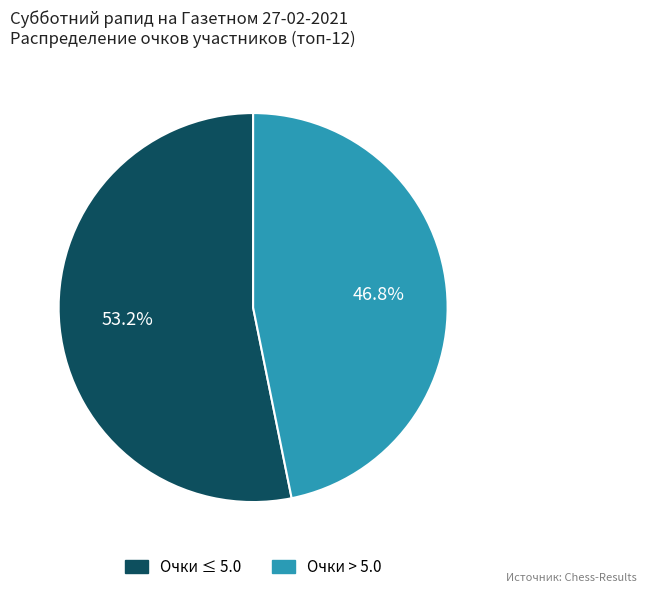

To the nearest percent, what is the average slice percentage?

50%